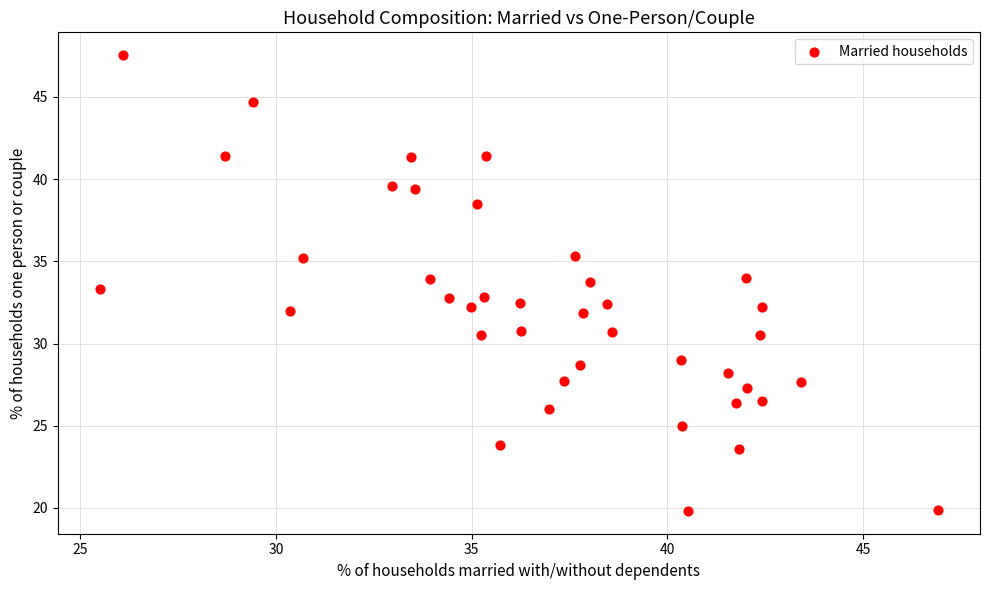

What is the range of X values (max minus min)?

21.4